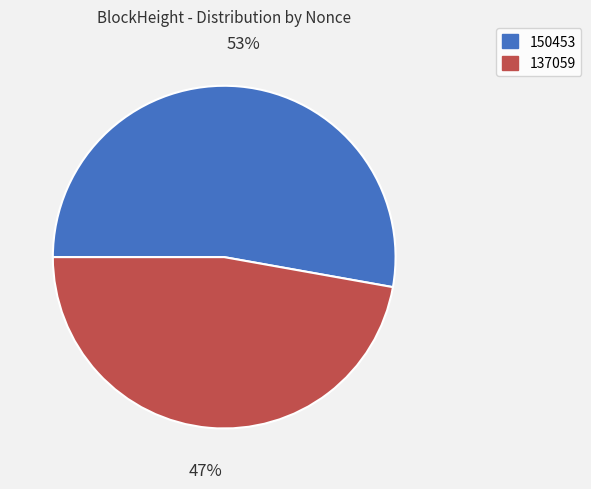

To the nearest percent, what percentage of the pie is 150453?

53%